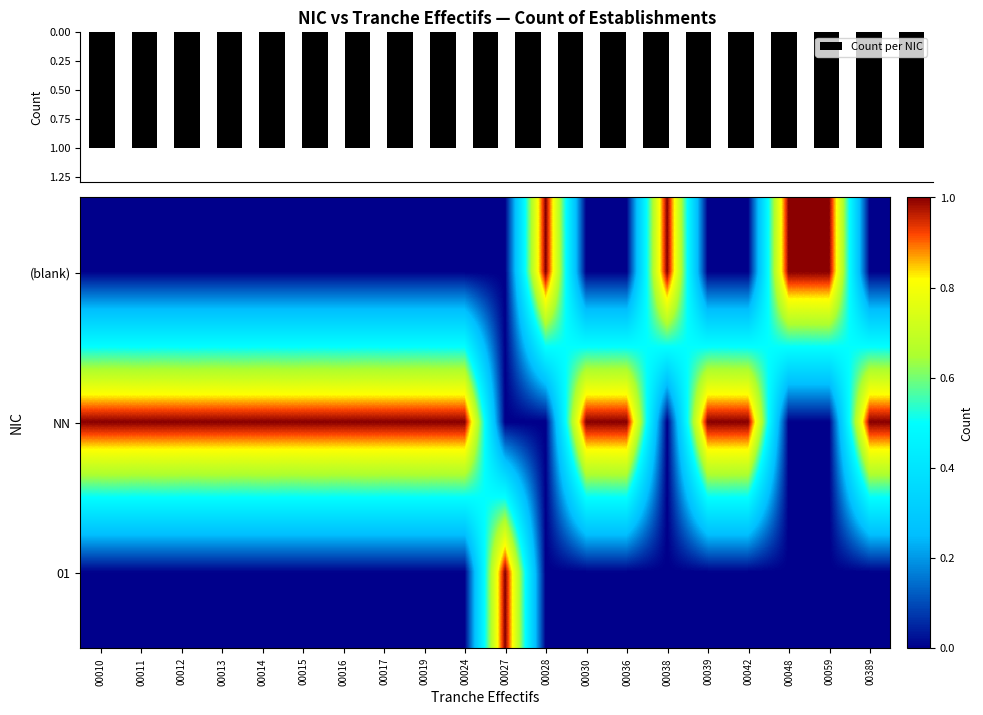

How many categories are shown in the chart?

20